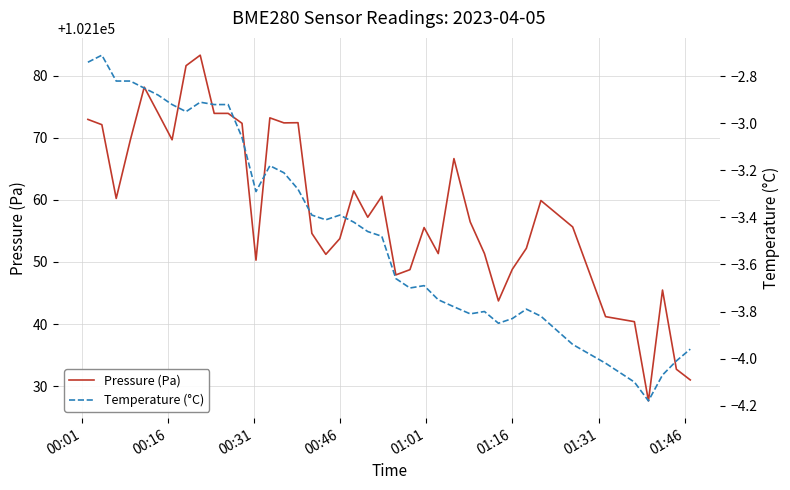

What is the lowest value of the Pressure (Pa) series?

102127.6